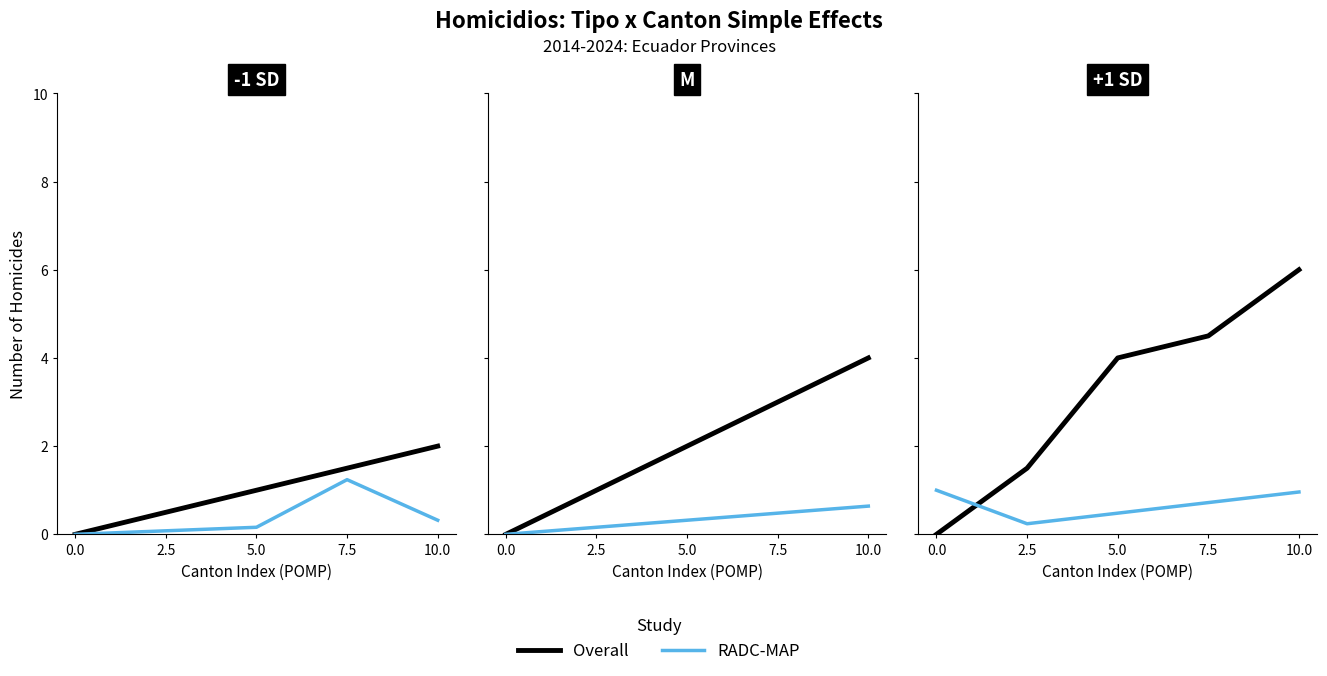

True or false: RADC-MAP has a value of 0.2 at 2.5.

True